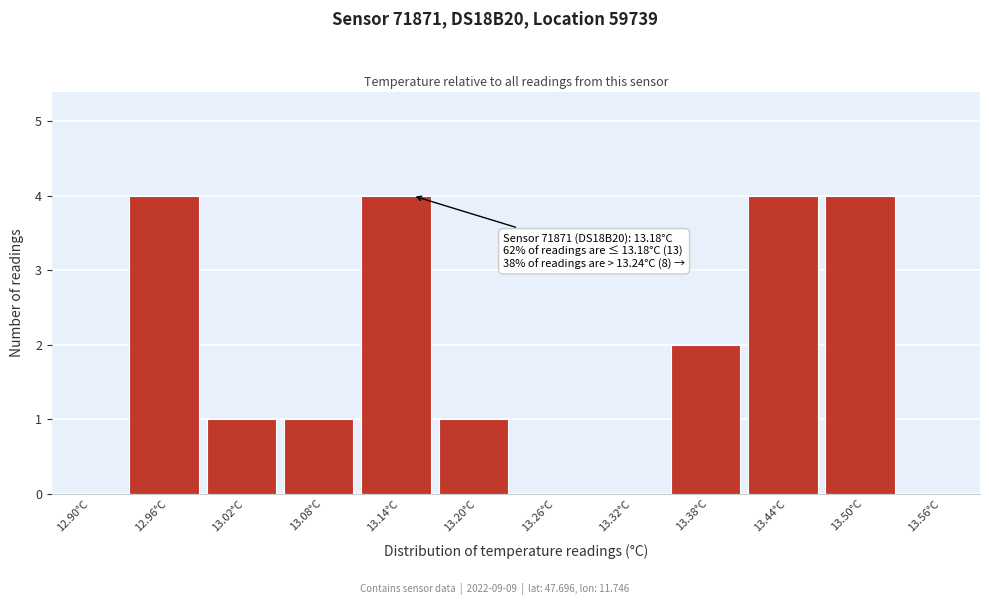

Reading right to left, list all the values displayed in this chart.

13.56°C=0	13.50°C=4	13.44°C=4	13.38°C=2	13.32°C=0	13.26°C=0	13.20°C=1	13.14°C=4	13.08°C=1	13.02°C=1	12.96°C=4	12.90°C=0